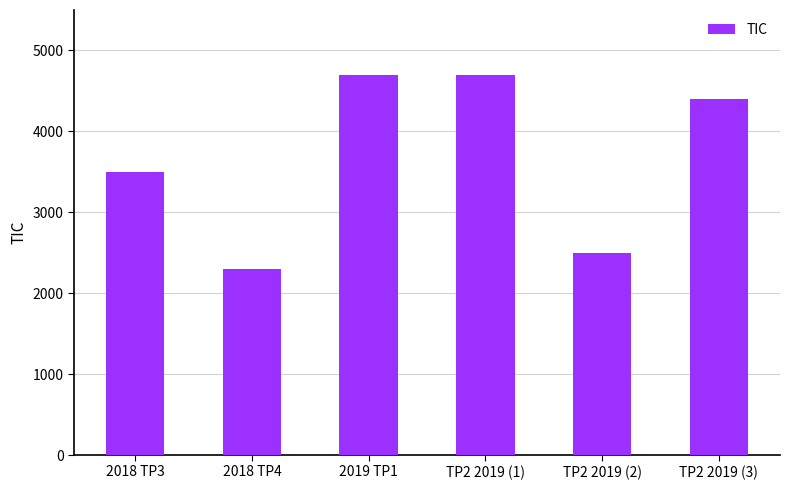

Does the chart contain any negative values?

No